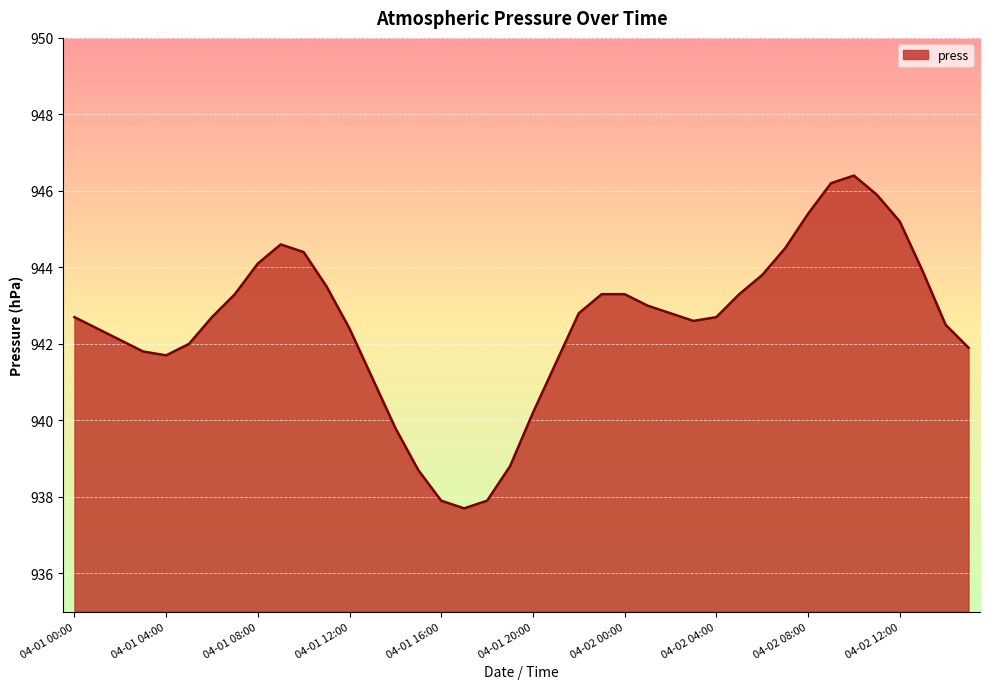

How many categories are shown in the chart?

40